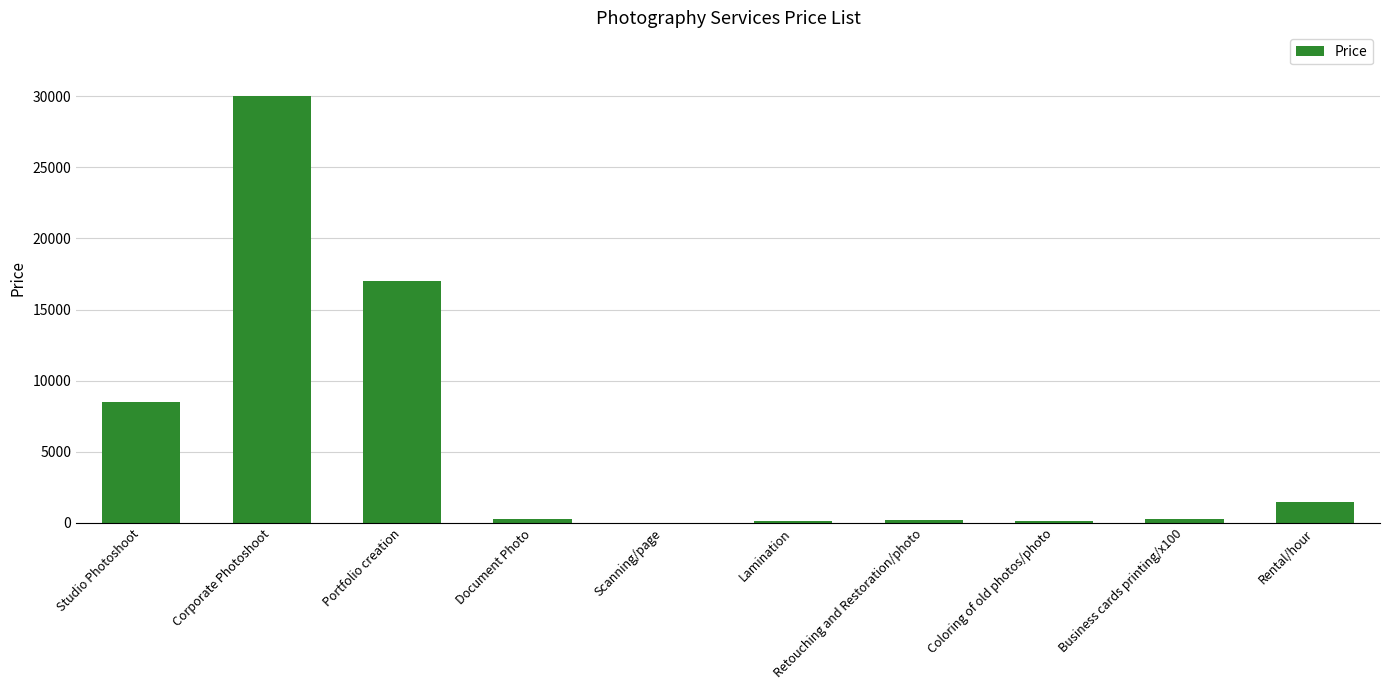

At which label is the value closest to 15001?

Portfolio creation